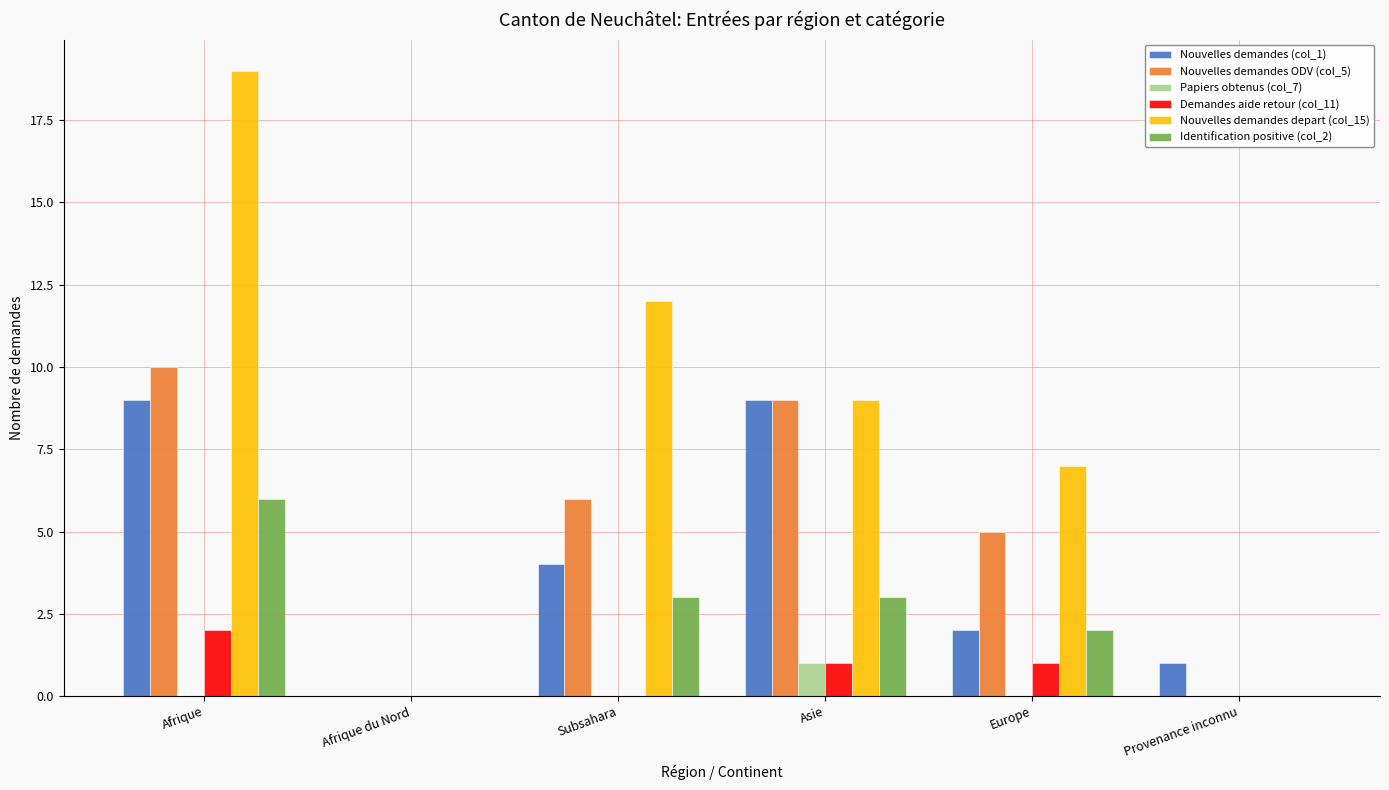

Is it true that Demandes aide retour (col_11) equals 1 at Asie?

True